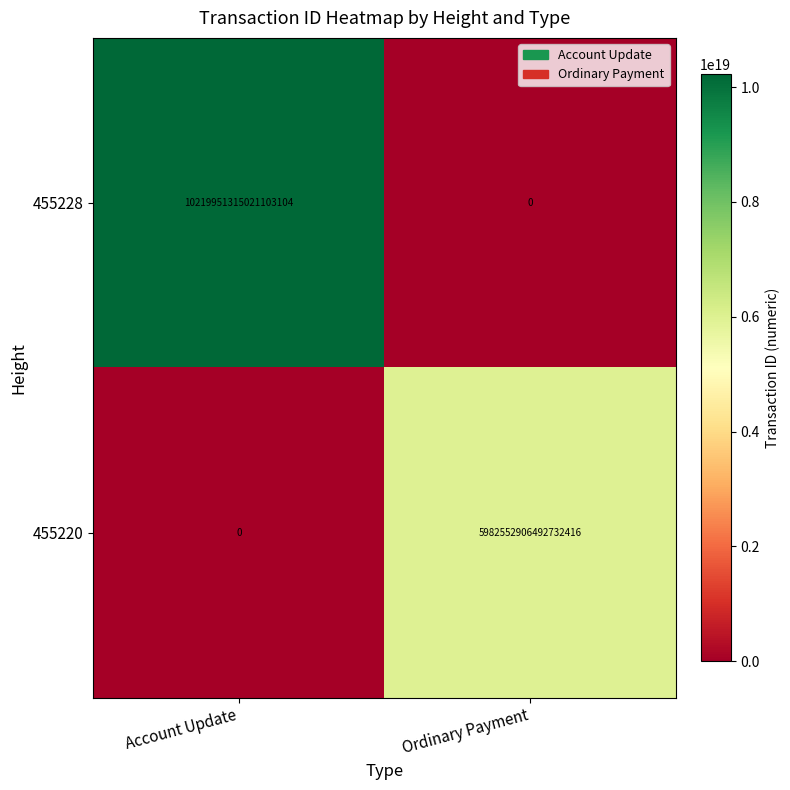

Is it true that 455228 equals 17964068193351862272 at Account Update?

False